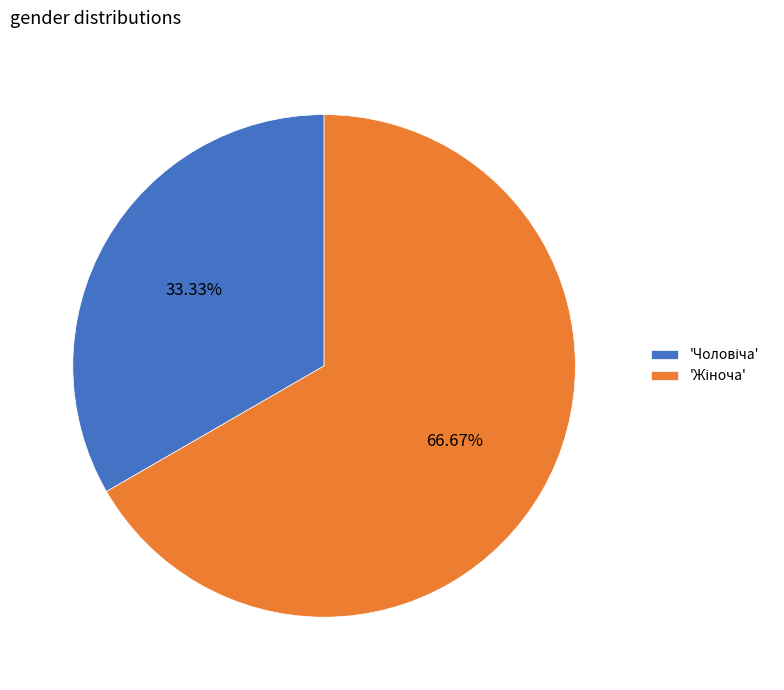

Does any single category account for the majority?

Yes